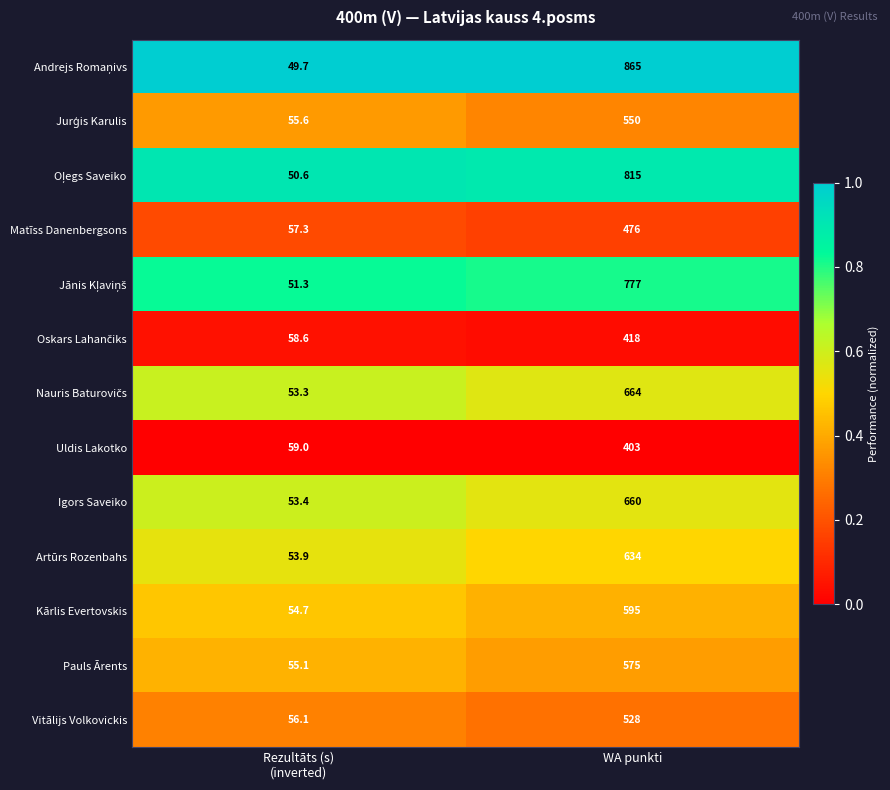

Count the number of data series in this chart.

13